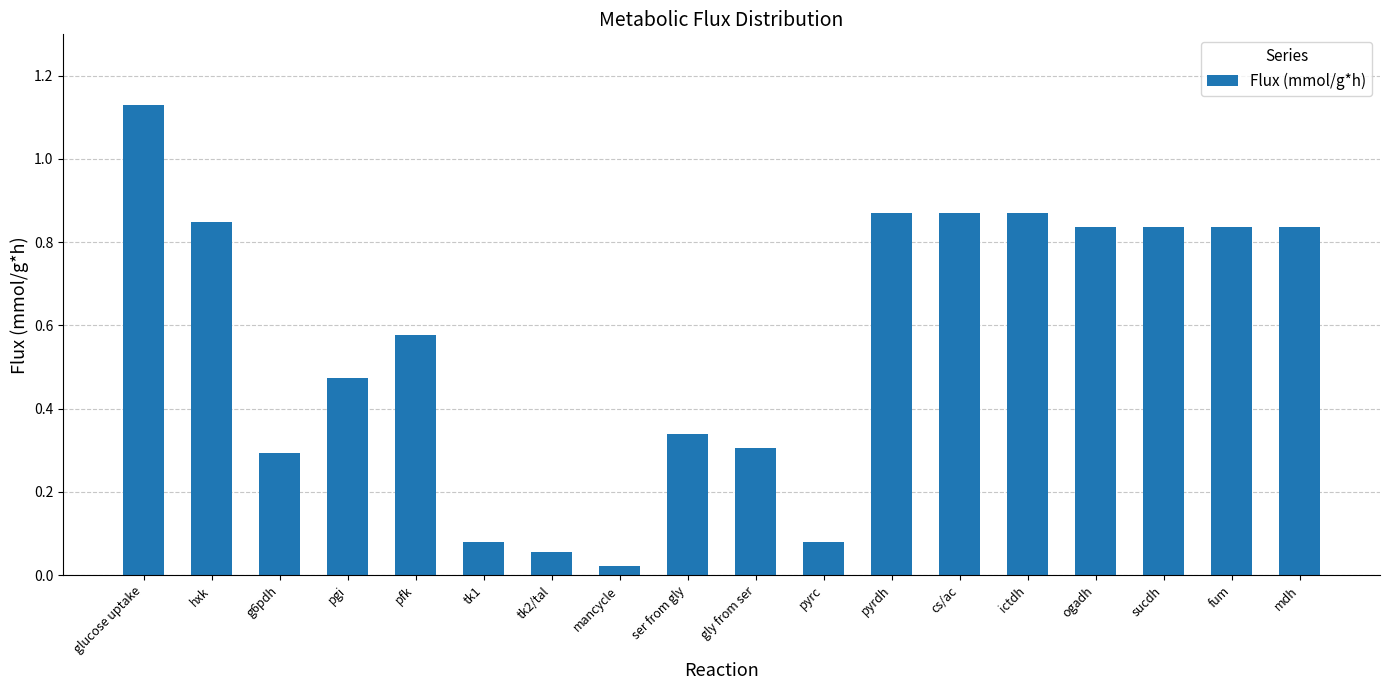

What is the change in value from pfk to fum?

+0.3